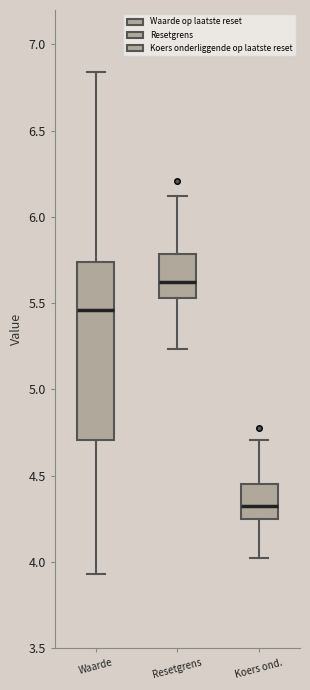

Where is the lower edge of the box for Koers ond. on the y-axis? The values are not printed on the chart, so give them approximately, as read against the axis.

4.25